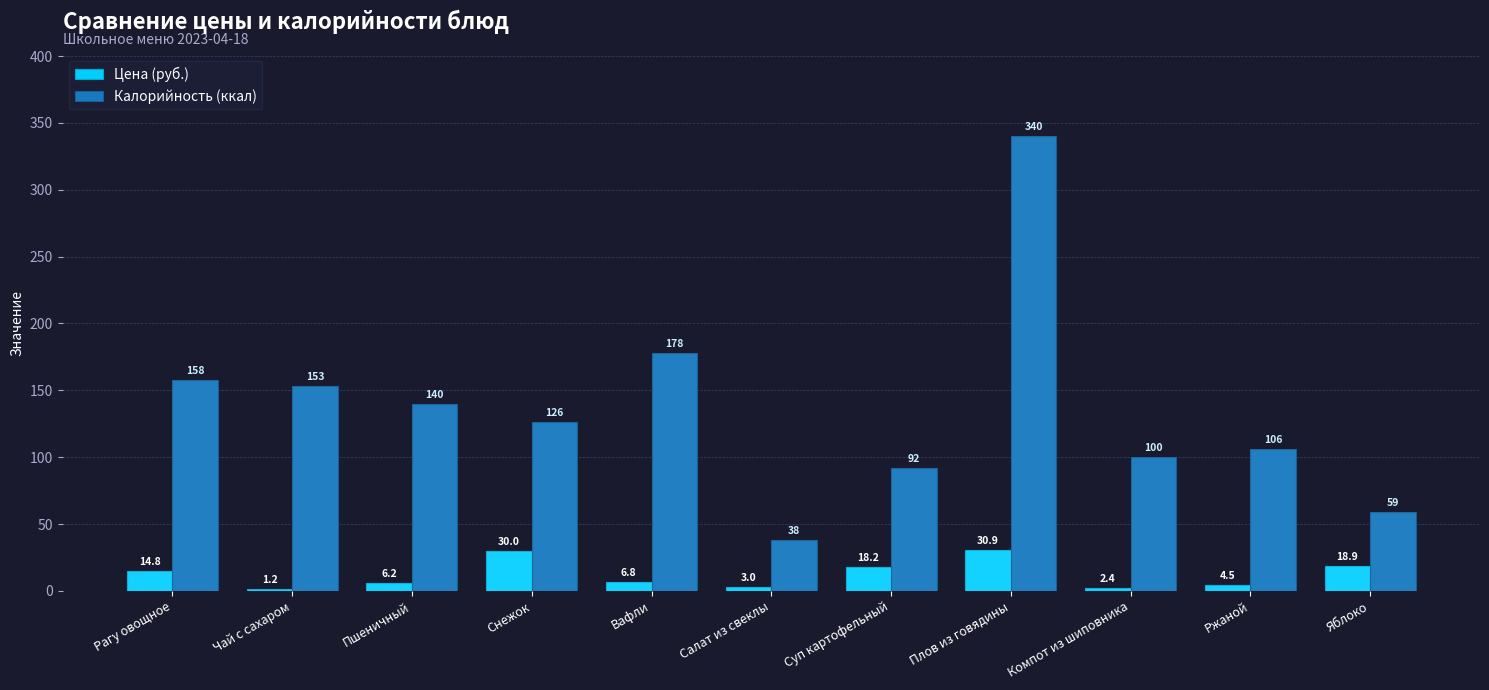

At which label is Цена (руб.) closest to 16?

Рагу овощное